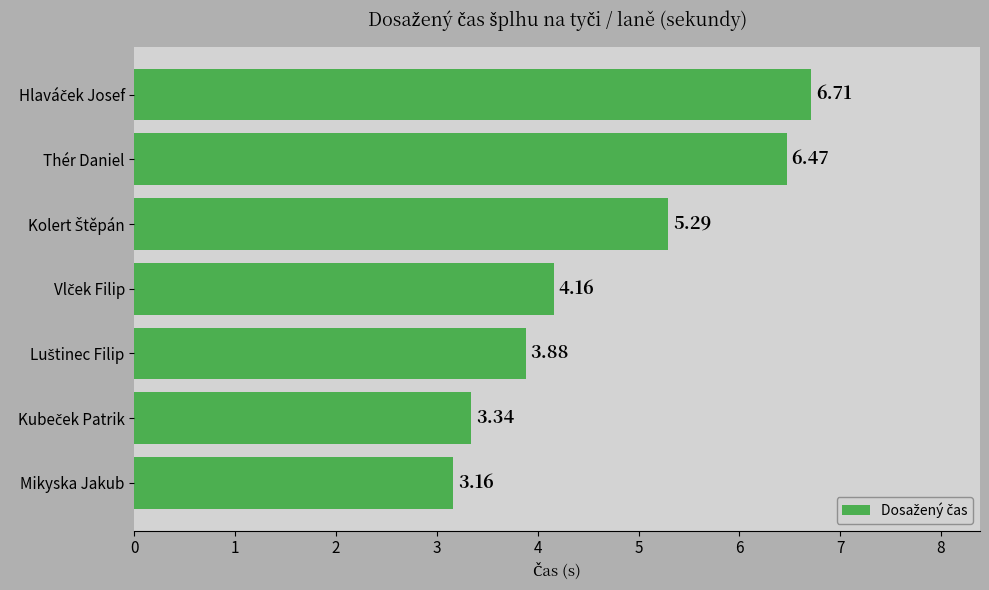

At which category does the chart reach its minimum across all series?

Mikyska Jakub